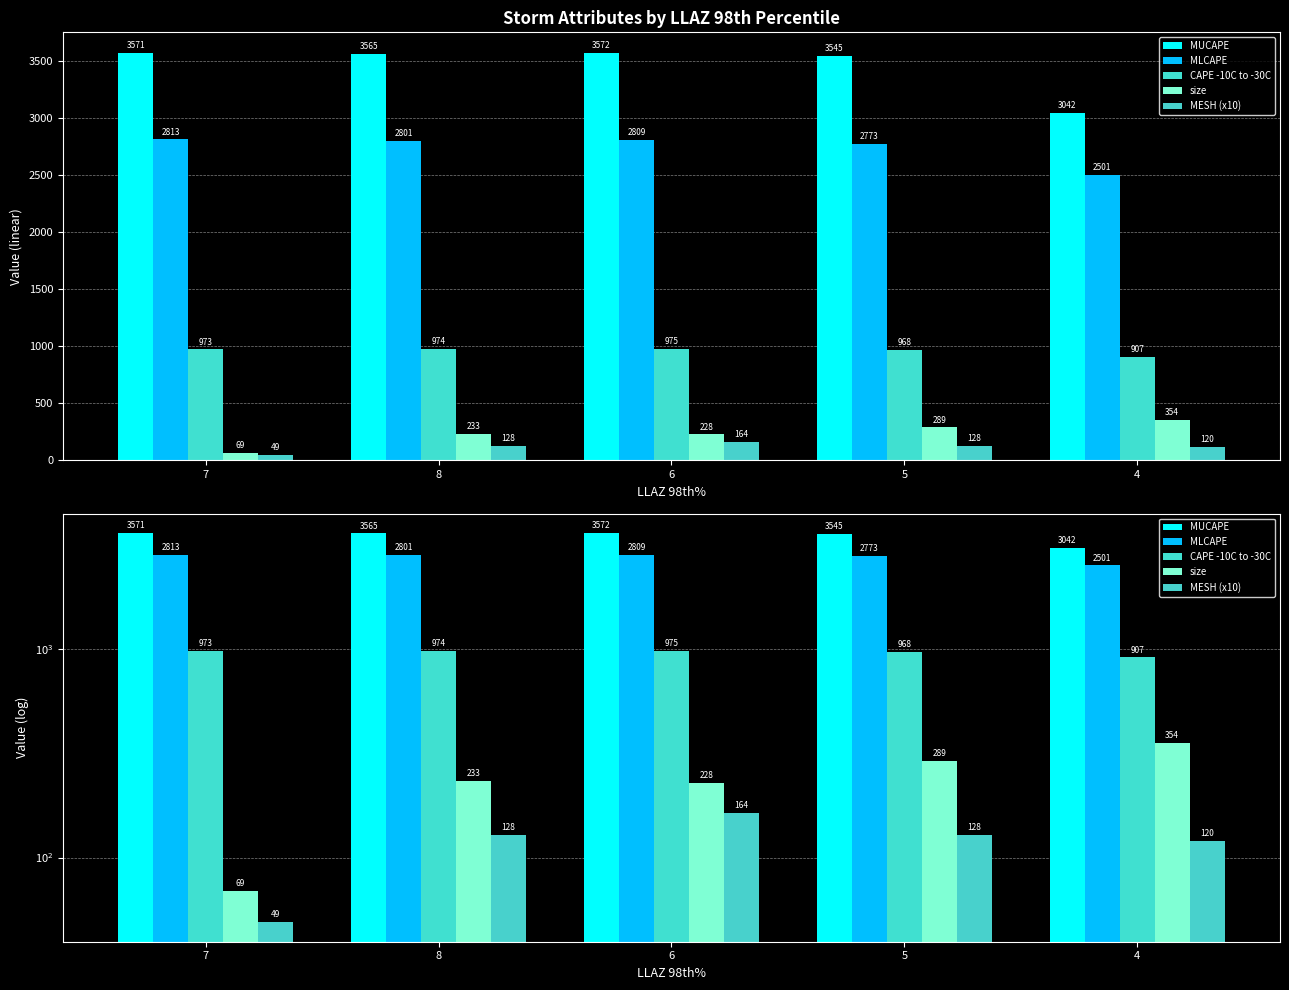

Reading right to left, what are all the values shown in this chart?

MUCAPE: 3042	3545	3572	3565	3571
MLCAPE: 2501	2773	2809	2801	2813
CAPE -10C to -30C: 907	968	975	974	973
size: 354	289	228	233	69
MESH (x10): 120	128	164	128	49